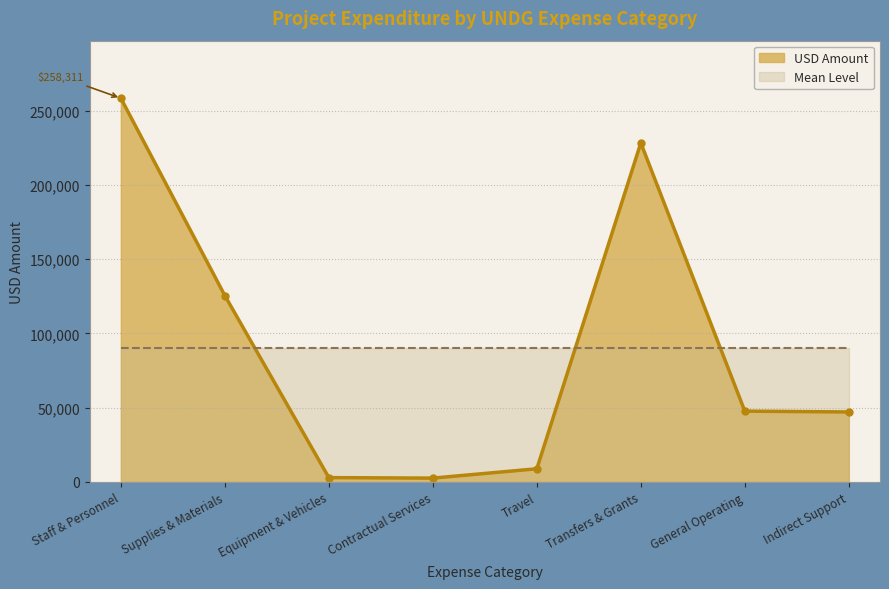

Rank the categories by value from highest to lowest.

Staff & Personnel, Transfers & Grants, Supplies & Materials, General Operating, Indirect Support, Travel, Equipment & Vehicles, Contractual Services